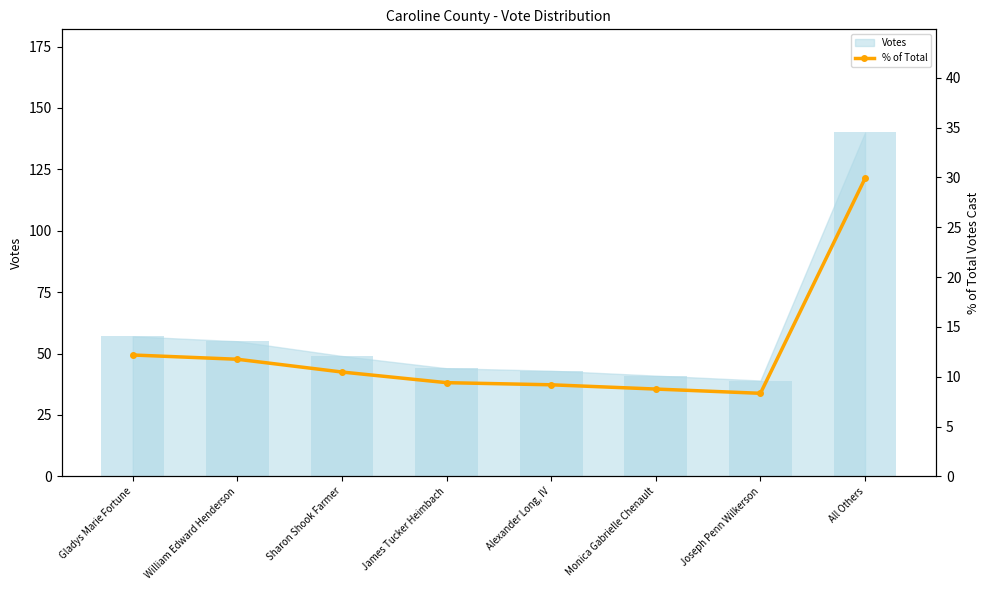

What is the label of the 5th bar from the right?

James Tucker Heimbach